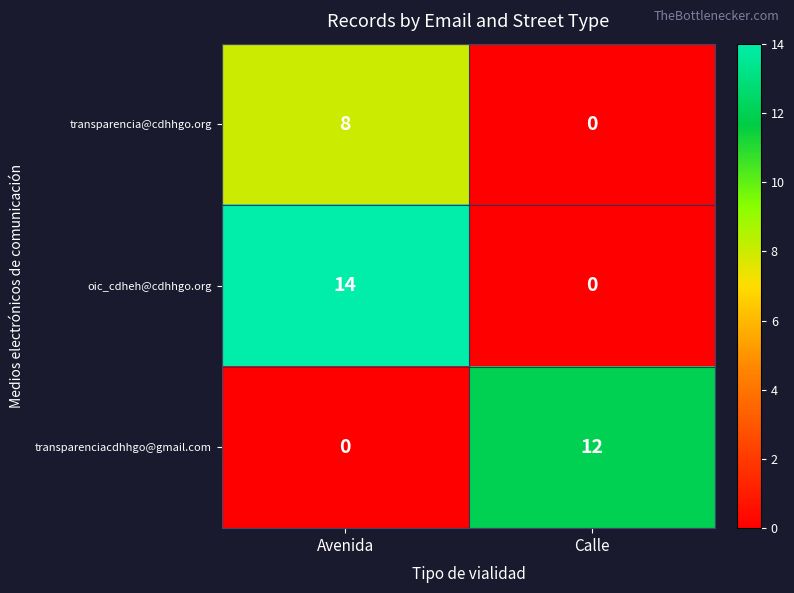

Reading right to left, what are all the values shown in this chart?

transparencia@cdhhgo.org: 0	8
oic_cdheh@cdhhgo.org: 0	14
transparenciacdhhgo@gmail.com: 12	0